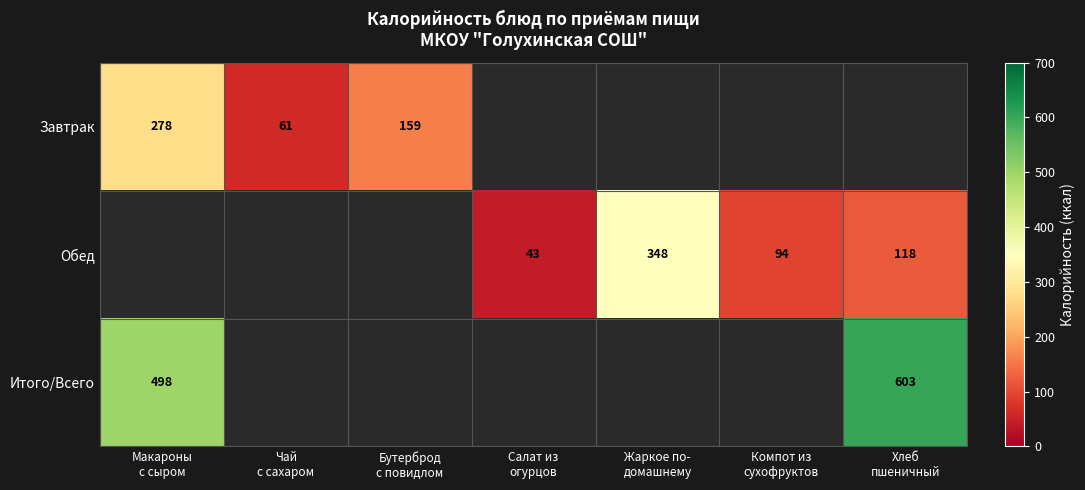

What is the difference between the maximum and minimum values in the Завтрак series?

217.0